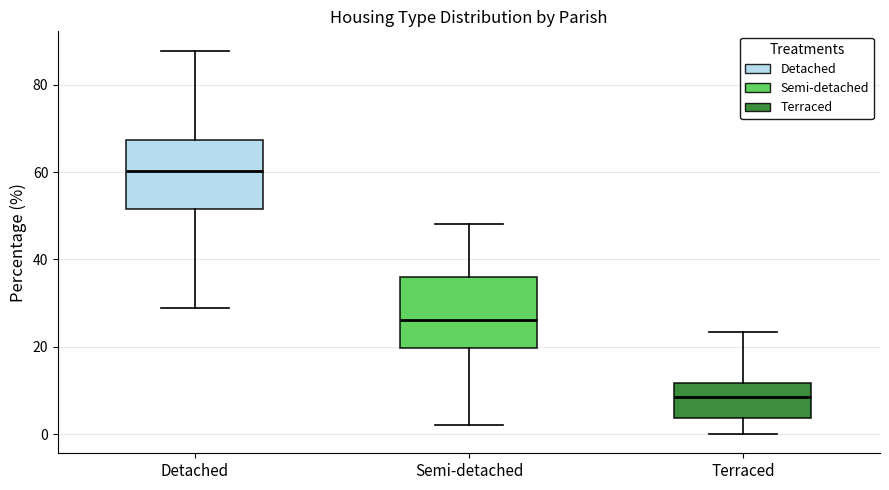

Reading left to right, read every box against the y-axis: the position of its median line, the range the box covers, and the ends of its whiskers. The values are not printed on the chart, so give them approximately, as read against the axis.

Detached: median 60, box 52 to 68, whiskers 28 to 88
Semi-detached: median 26, box 20 to 36, whiskers 2 to 48
Terraced: median 8, box 4 to 12, whiskers 0 to 24